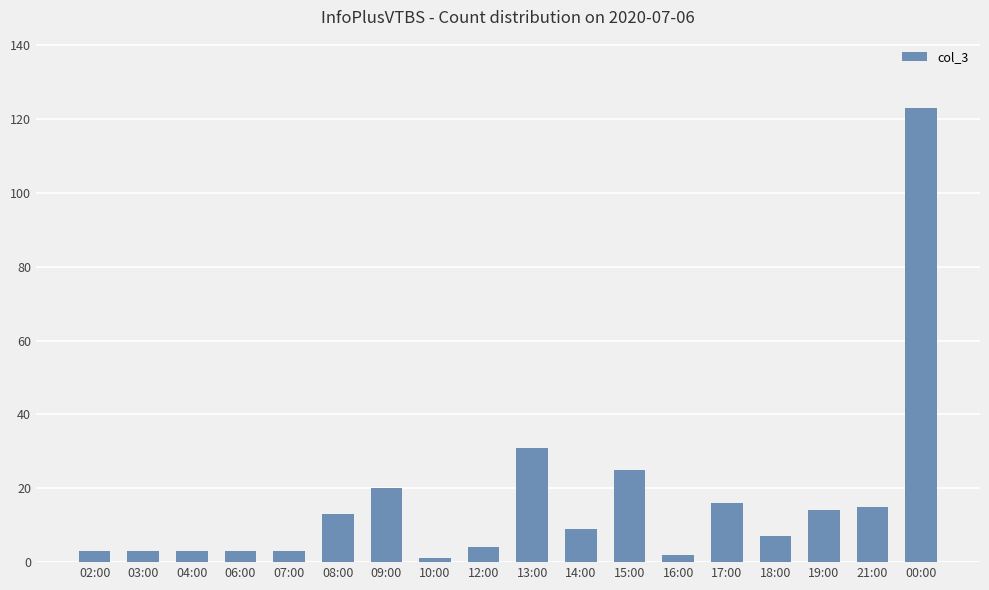

At which label does the data first exceed 9?

08:00